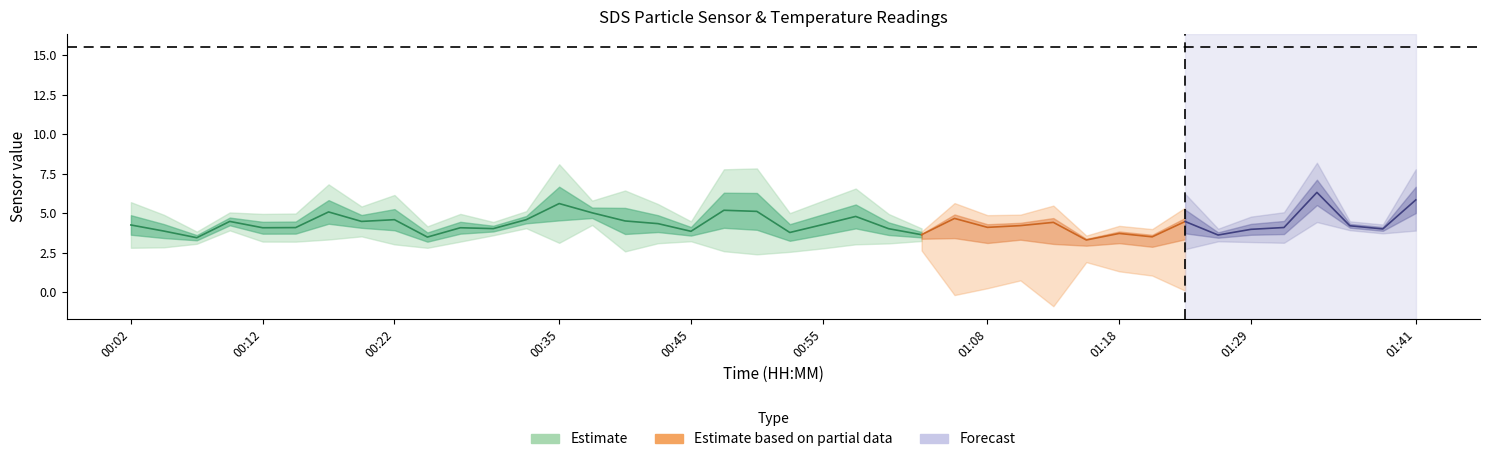

At which category is the sum across all series the highest?

01:34